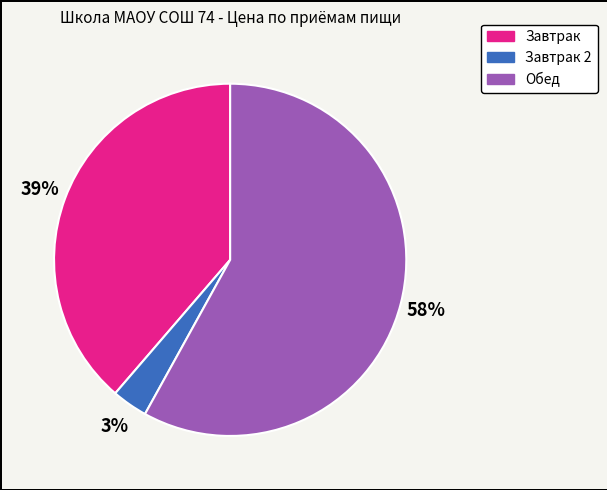

Which has a higher value, Завтрак 2 or Завтрак?

Завтрак